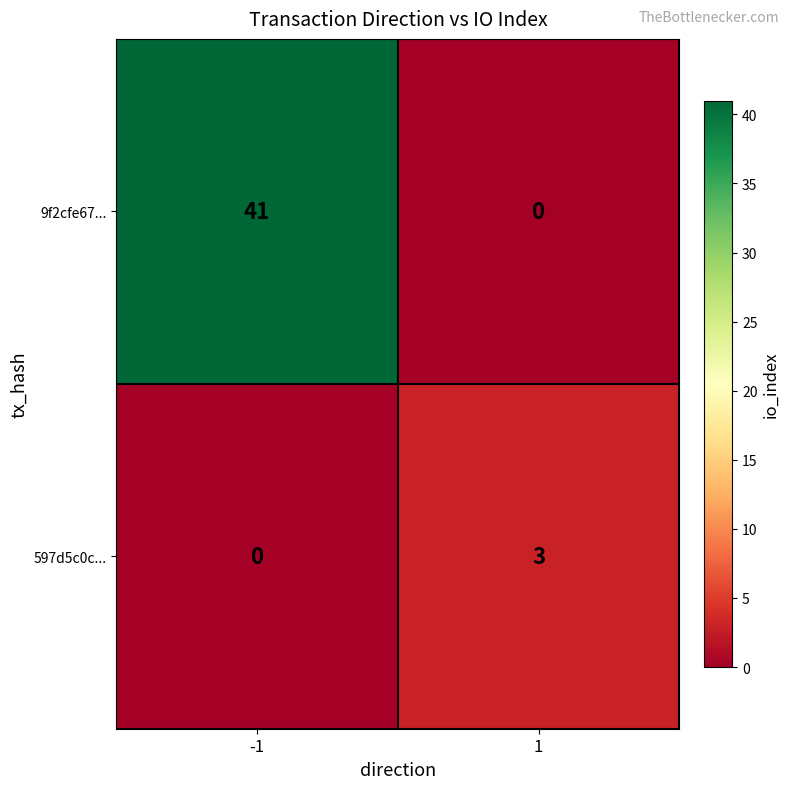

What is the total value across all series at 1?

3